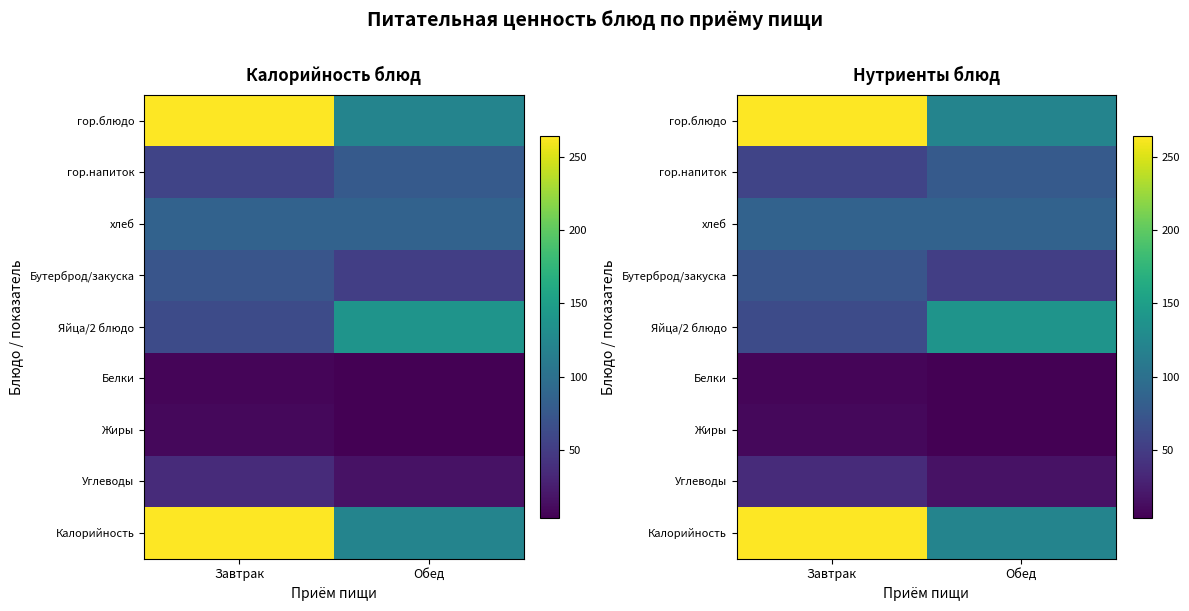

What is the minimum value for Яйца/2 блюдо?

63